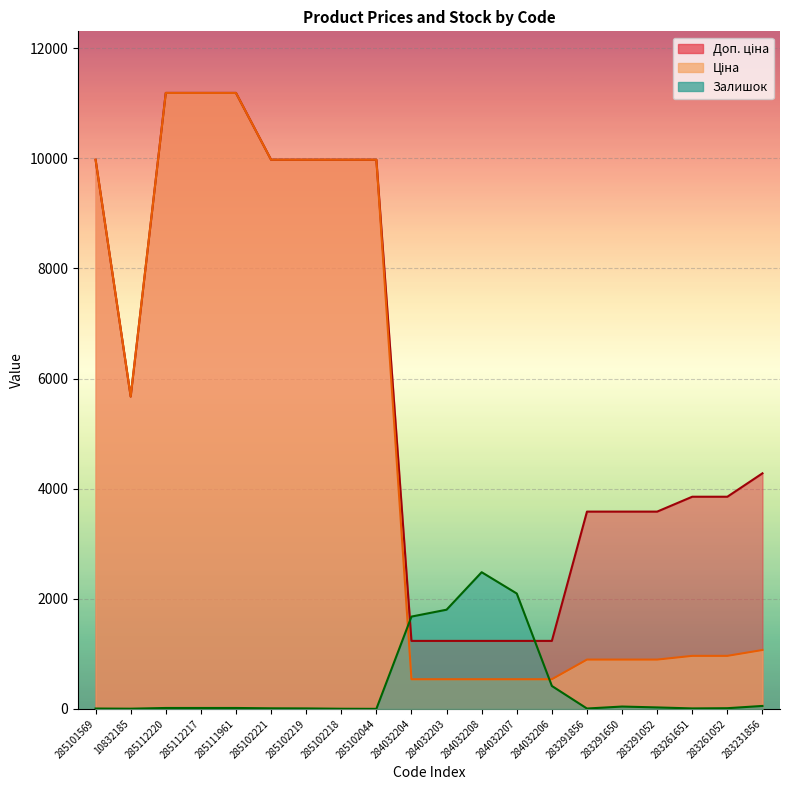

Which series has the largest range (max minus min)?

Ціна